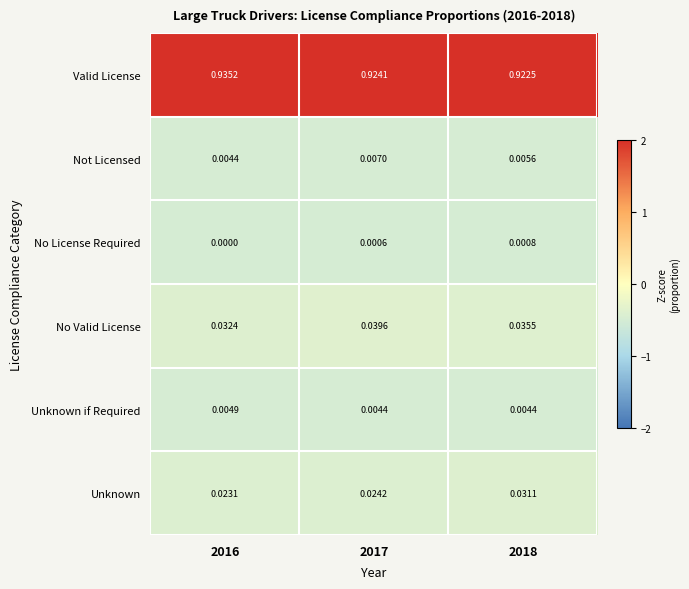

Which series changed the most between 2016 and 2018?

Valid License